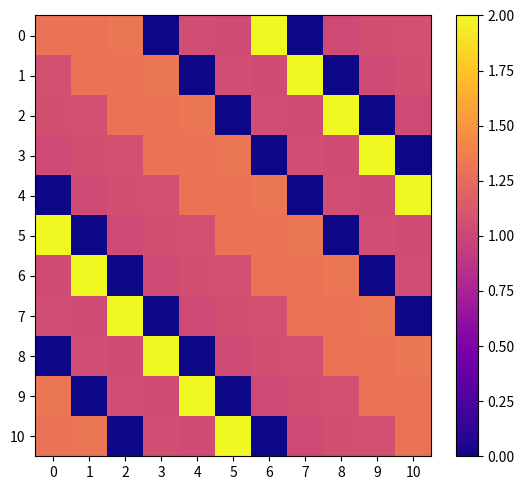

Reading right to left, list all the values displayed in this chart.

0: 10=1.1	9=1.1	8=1.0	7=0.0	6=2.0	5=1.0	4=1.0	3=0.0	2=1.3	1=1.3	0=1.3
1: 10=1.1	9=1.0	8=0.0	7=2.0	6=1.0	5=1.0	4=0.0	3=1.3	2=1.3	1=1.3	0=1.1
2: 10=1.0	9=0.0	8=2.0	7=1.0	6=1.0	5=0.0	4=1.3	3=1.3	2=1.3	1=1.1	0=1.1
3: 10=0.0	9=2.0	8=1.0	7=1.0	6=0.0	5=1.3	4=1.3	3=1.3	2=1.1	1=1.1	0=1.0
4: 10=2.0	9=1.0	8=1.0	7=0.0	6=1.3	5=1.3	4=1.3	3=1.1	2=1.1	1=1.0	0=0.0
5: 10=1.0	9=1.0	8=0.0	7=1.3	6=1.3	5=1.3	4=1.1	3=1.1	2=1.0	1=0.0	0=2.0
6: 10=1.0	9=0.0	8=1.3	7=1.3	6=1.3	5=1.1	4=1.1	3=1.0	2=0.0	1=2.0	0=1.0
7: 10=0.0	9=1.3	8=1.3	7=1.3	6=1.1	5=1.1	4=1.0	3=0.0	2=2.0	1=1.0	0=1.0
8: 10=1.3	9=1.3	8=1.3	7=1.1	6=1.1	5=1.0	4=0.0	3=2.0	2=1.0	1=1.0	0=0.0
9: 10=1.3	9=1.3	8=1.1	7=1.1	6=1.0	5=0.0	4=2.0	3=1.0	2=1.0	1=0.0	0=1.3
10: 10=1.3	9=1.1	8=1.1	7=1.0	6=0.0	5=2.0	4=1.0	3=1.0	2=0.0	1=1.3	0=1.3